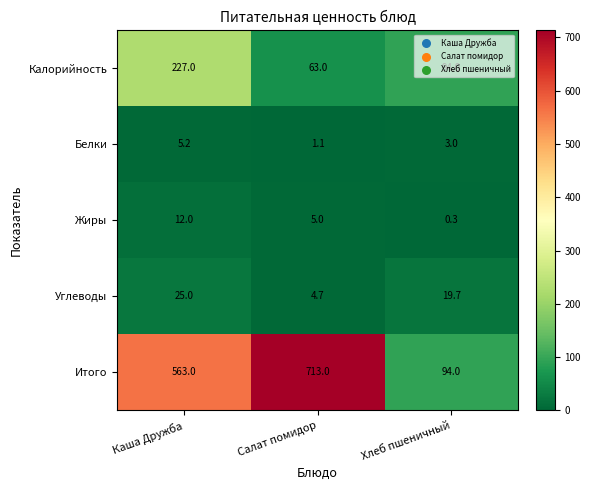

Which series changed the most between Каша Дружба and Хлеб пшеничный?

Итого